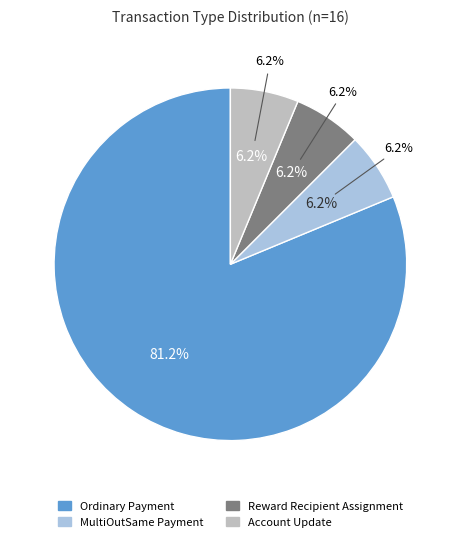

Rank the categories by value from highest to lowest.

Ordinary Payment, MultiOutSame Payment, Reward Recipient Assignment, Account Update